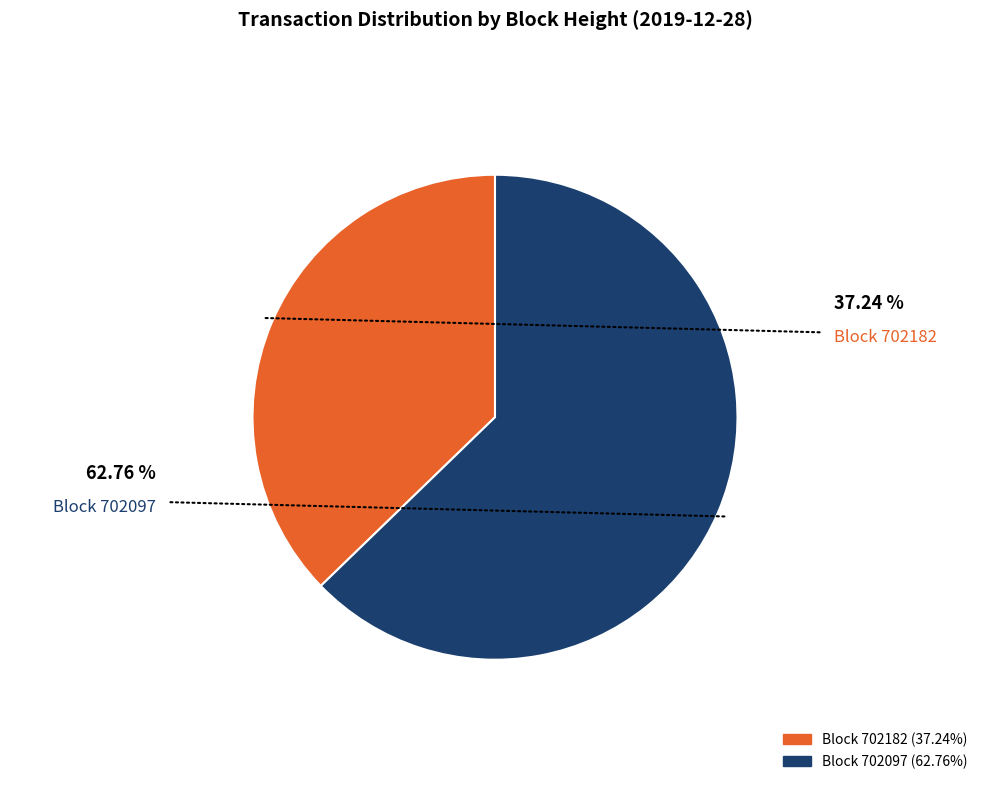

Is there a majority slice in this chart?

Yes